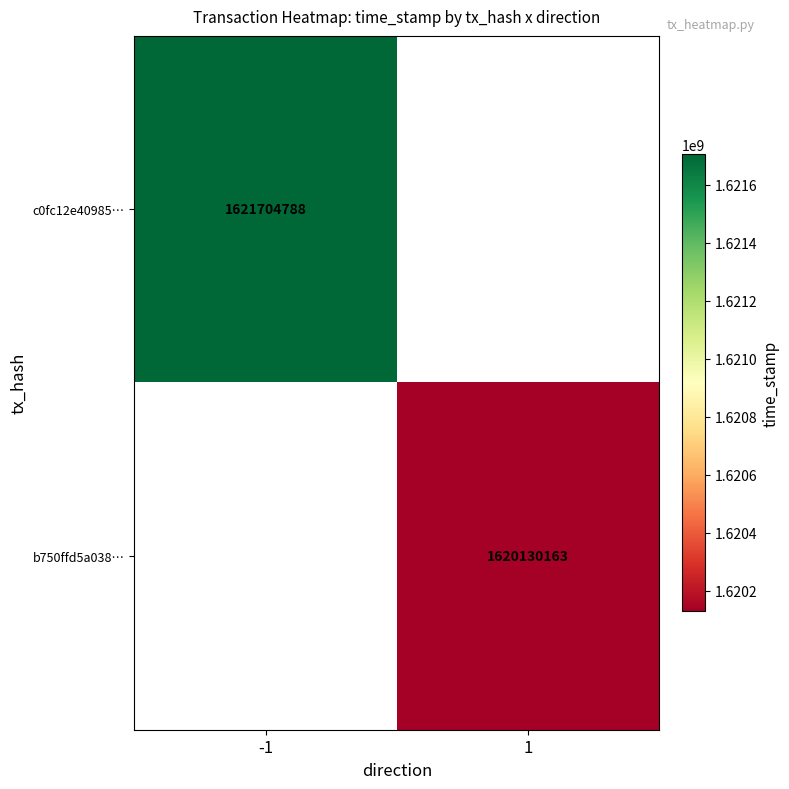

The value of b750ffd5a038… at 1 is 2286800494. True or false?

False